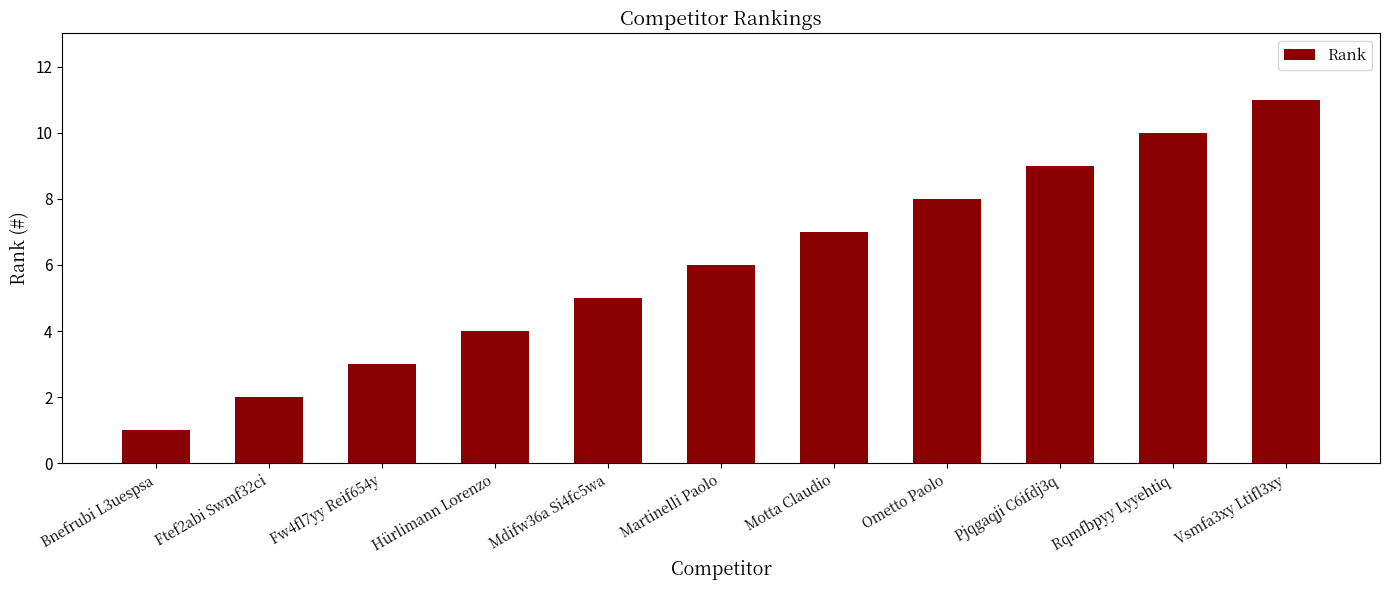

List the labels in order of value, largest first.

Vsmfa3xy Ltifl3xy, Rqmfbpyy Lyyehtiq, Pjqgaqji C6ifdj3q, Ometto Paolo, Motta Claudio, Martinelli Paolo, Mdifw36a Si4fc5wa, Hürlimann Lorenzo, Fw4fl7yy Reif654y, Ftef2abi Swmf32ci, Bnefrubi L3uespsa